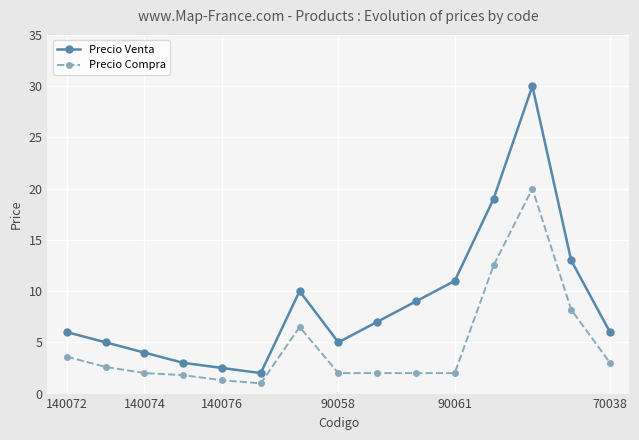

Which series has the largest total across all categories?

Precio Venta